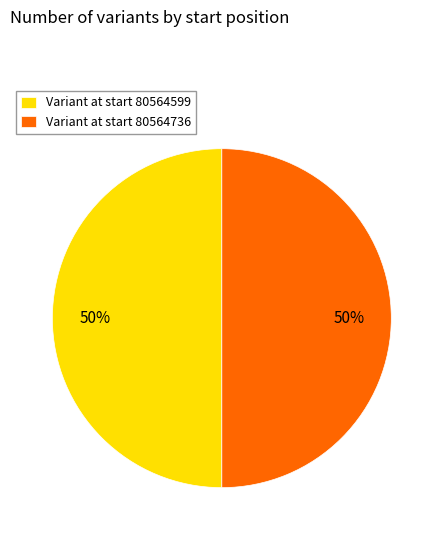

To the nearest percent, what percentage of the pie is Variant at start 80564599?

50%